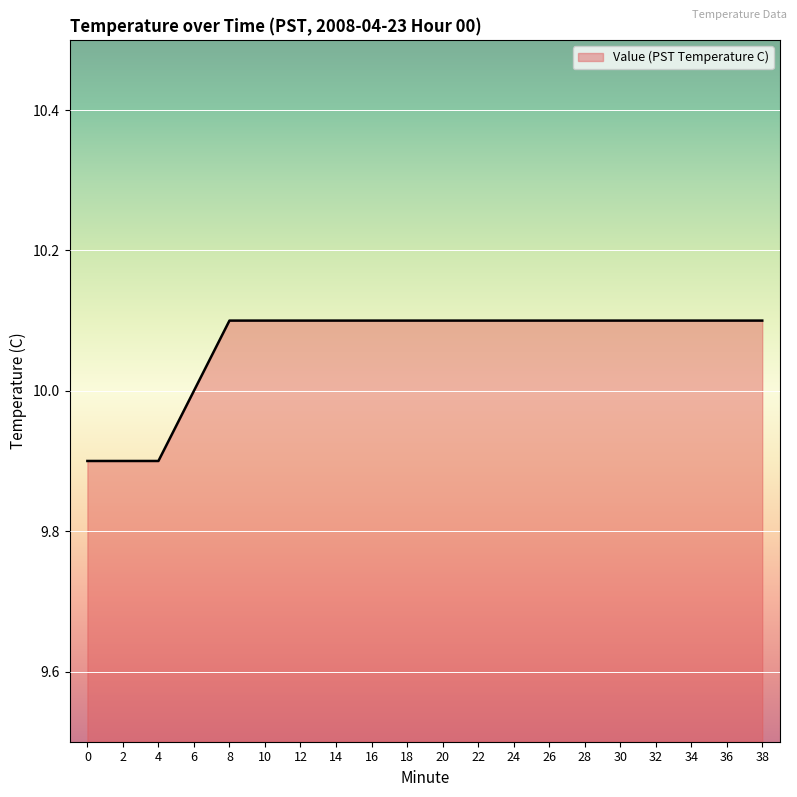

What is the greatest value displayed?

10.1